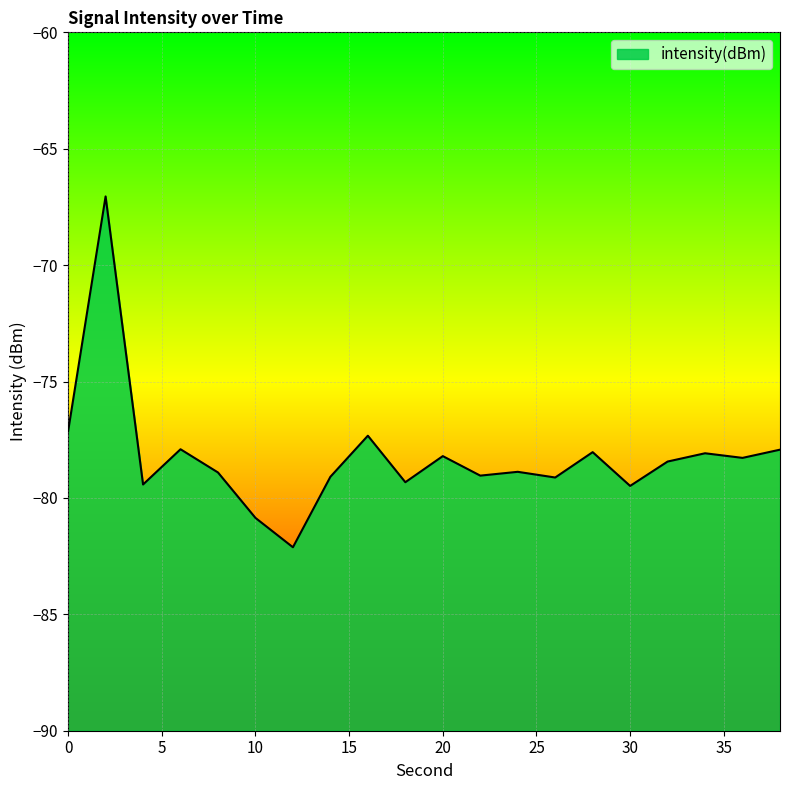

Does the chart display data point markers on the line(s)?

No